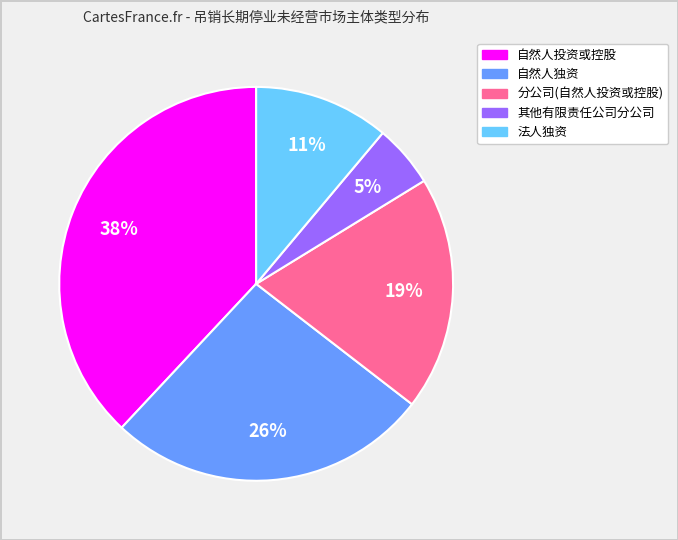

To the nearest percent, what is the difference between the largest and smallest slice percentages?

33%